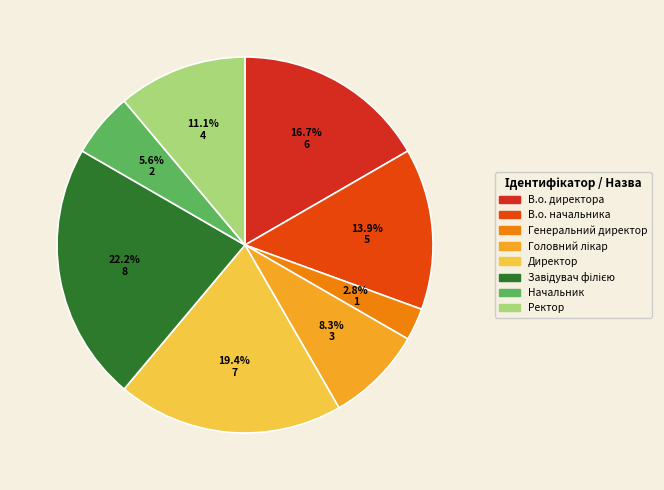

How many slices are in this pie chart?

8